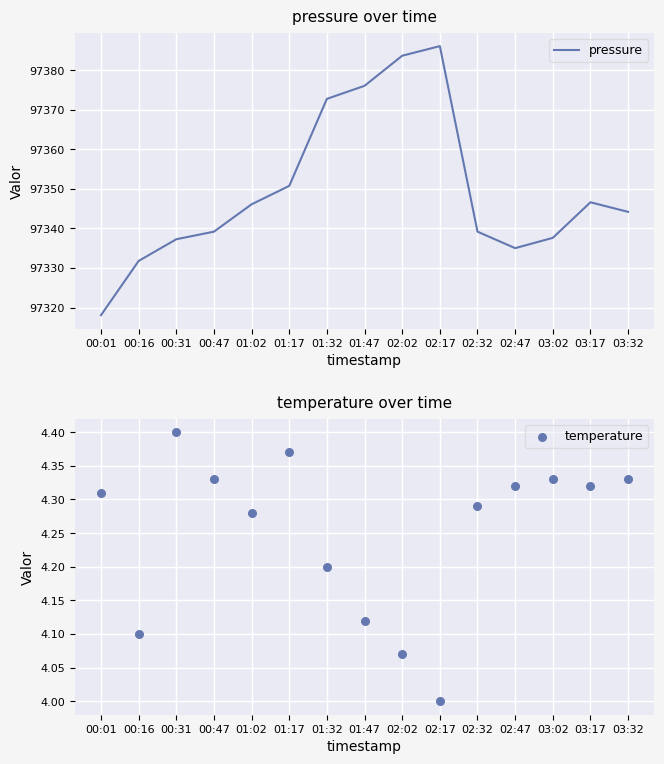

Which series contains the lowest Y value?

temperature